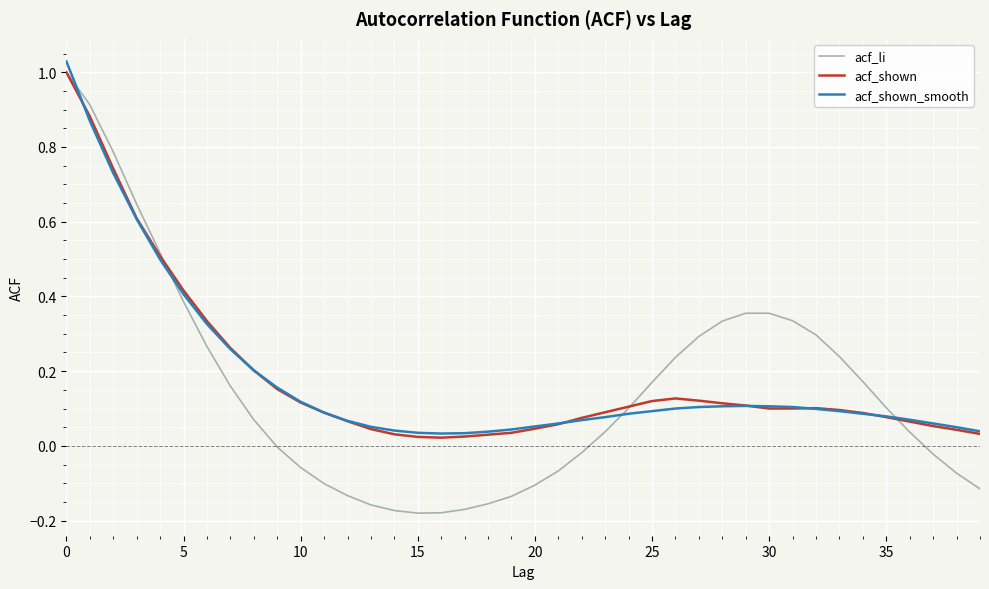

What are all the series names shown in the legend?

acf_li, acf_shown, acf_shown_smooth